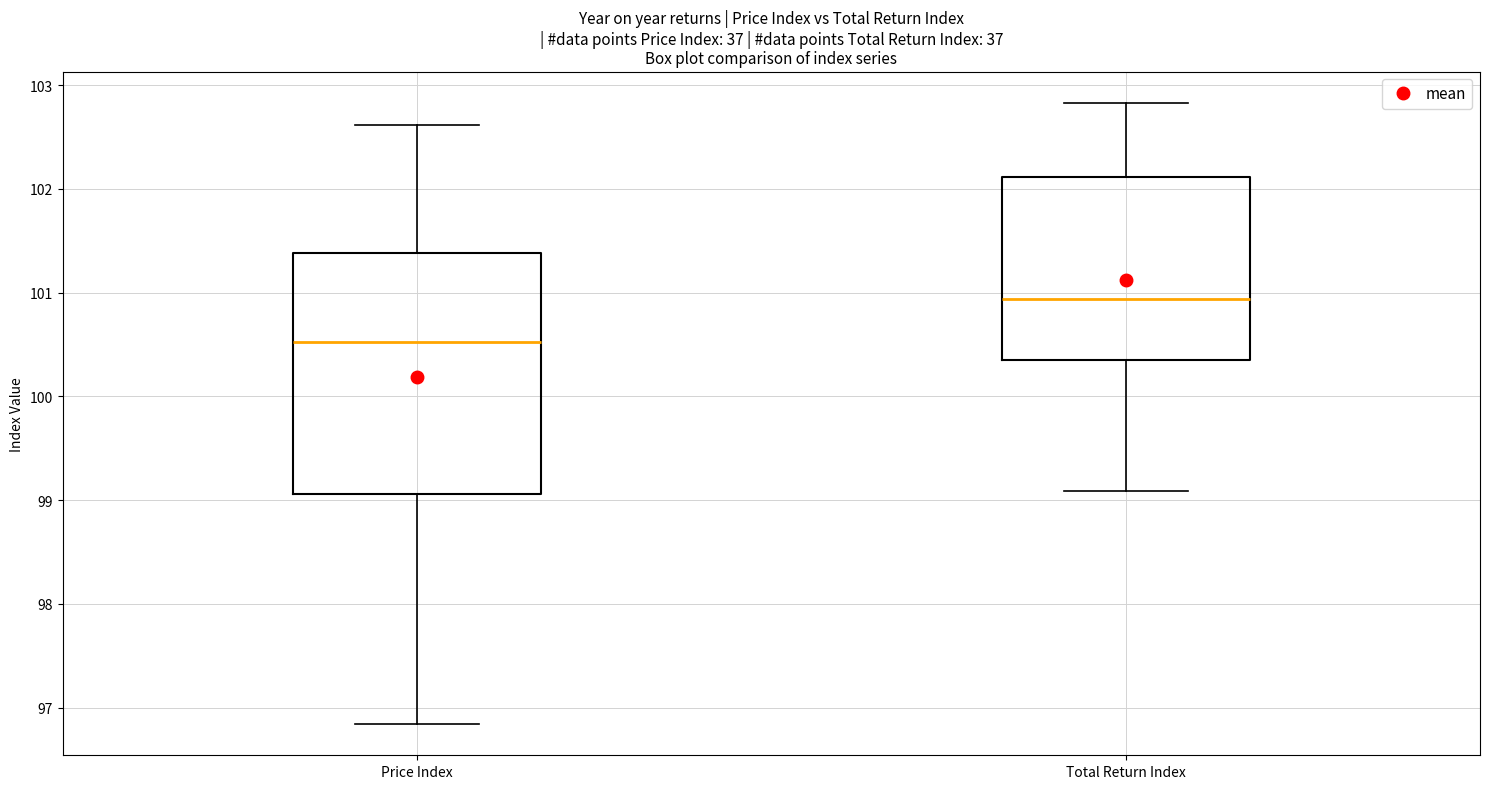

Where does the median line of the box for Total Return Index sit on the y-axis? The values are not printed on the chart, so give them approximately, as read against the axis.

100.9